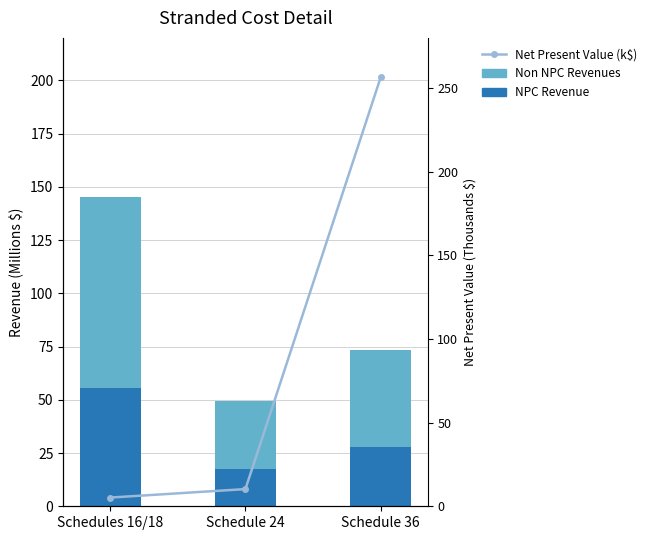

At which category does the chart reach its minimum across all series?

Schedules 16/18